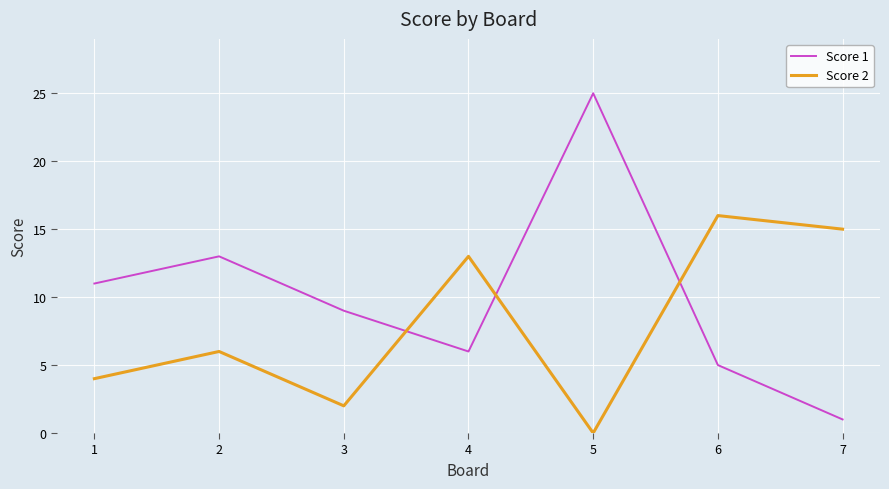

Which series has the largest range (max minus min)?

Score 1